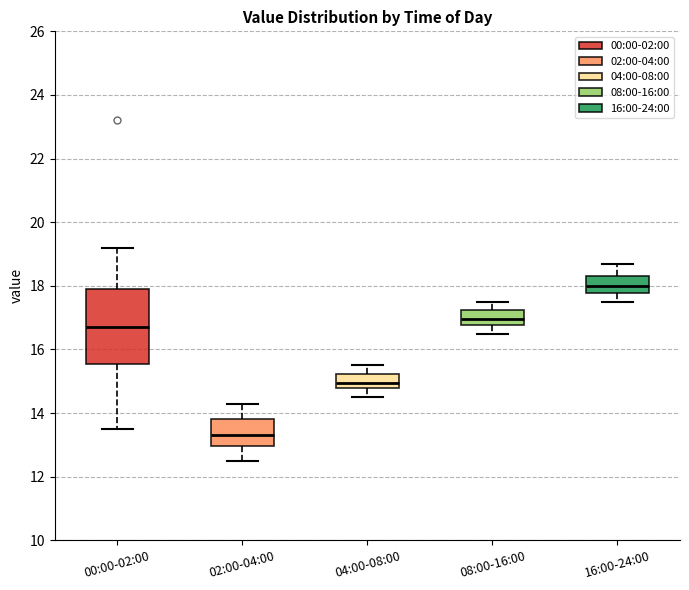

Reading left to right, read every box against the y-axis: the position of its median line, the range the box covers, and the ends of its whiskers. The values are not printed on the chart, so give them approximately, as read against the axis.

00:00-02:00: median 16.8, box 15.6 to 18.0, whiskers 13.6 to 19.2
02:00-04:00: median 13.4, box 13.0 to 13.8, whiskers 12.6 to 14.4
04:00-08:00: median 15.0, box 14.8 to 15.2, whiskers 14.6 to 15.6
08:00-16:00: median 17.0, box 16.8 to 17.2, whiskers 16.6 to 17.6
16:00-24:00: median 18.0, box 17.8 to 18.4, whiskers 17.6 to 18.8